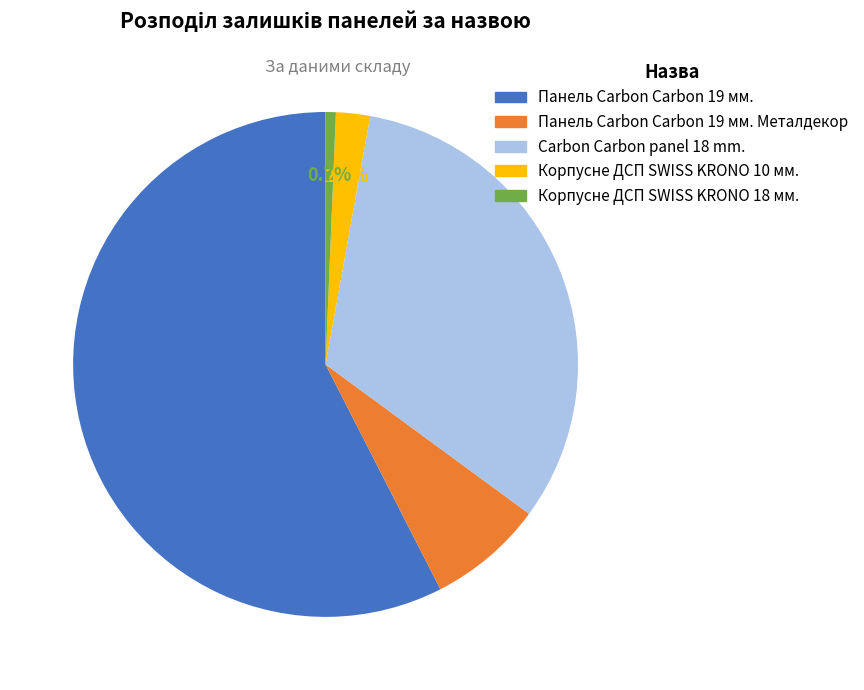

Is there any slice that represents more than half of the pie?

Yes